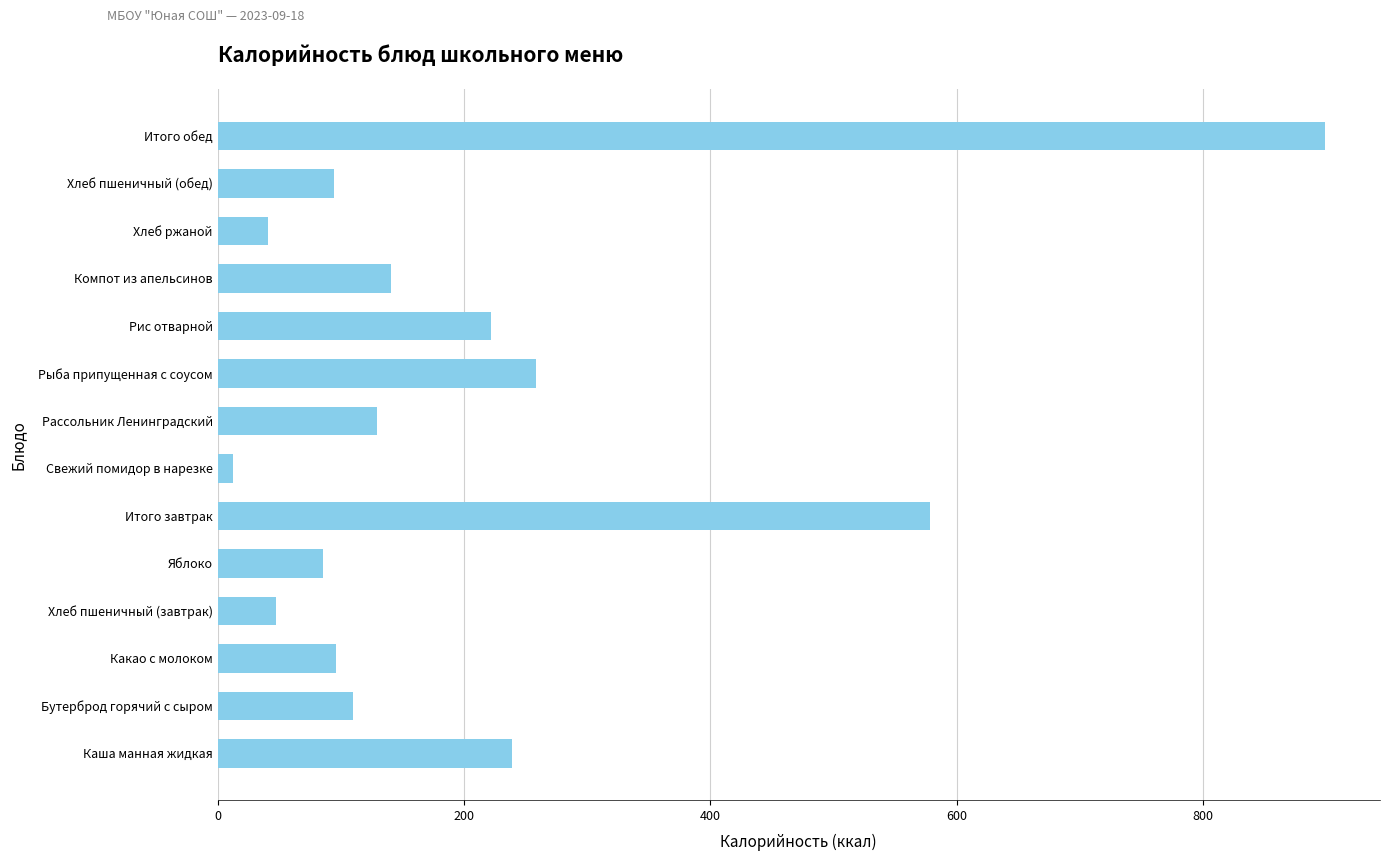

How many bars are there in total?

14